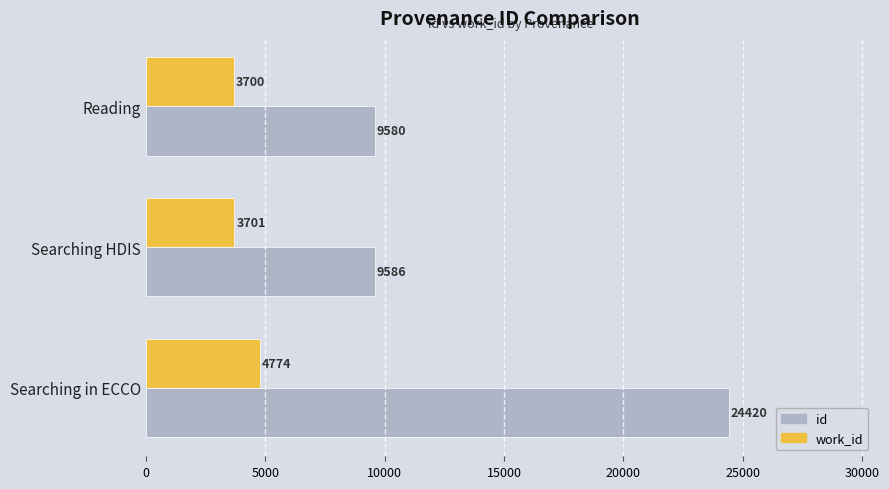

What is the sum of all id values?

43586